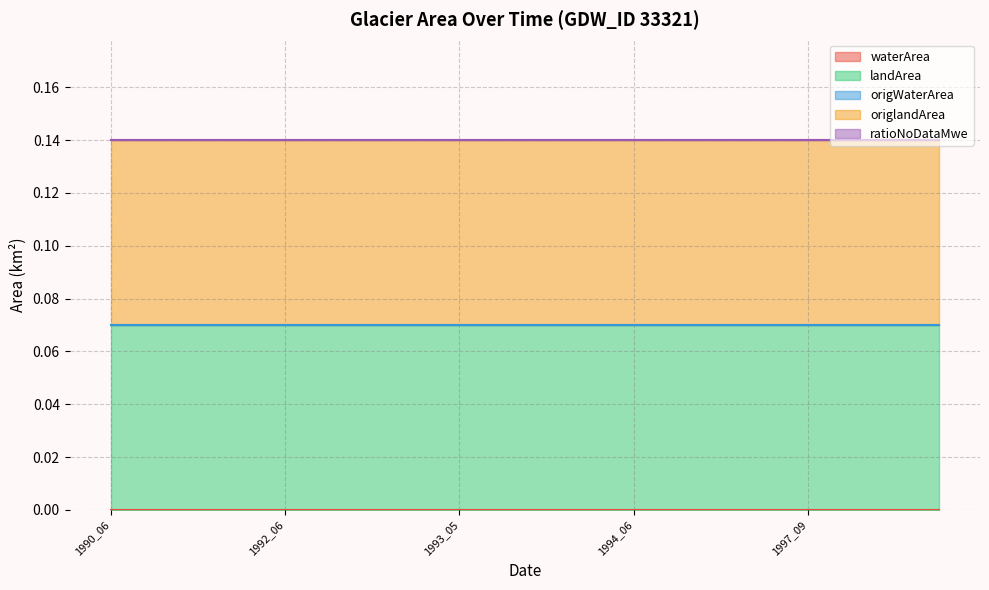

The waterArea series shows 0.0 at 1995_11. True or false?

True